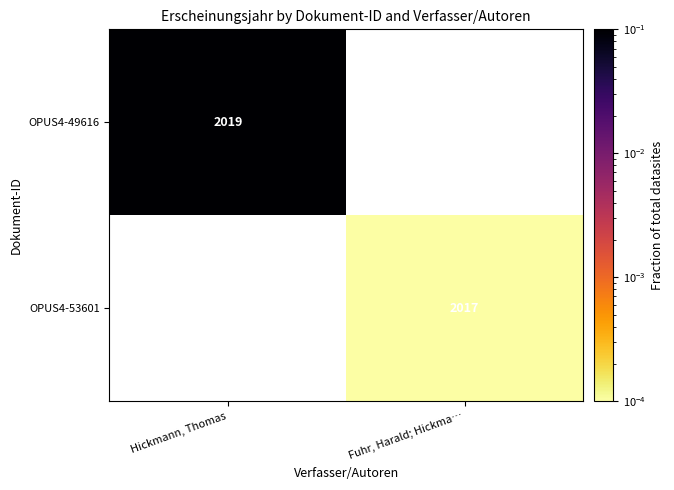

Is the value of OPUS4-53601 at Fuhr, Harald; Hickma… greater than the value of OPUS4-49616 at Hickmann, Thomas?

No